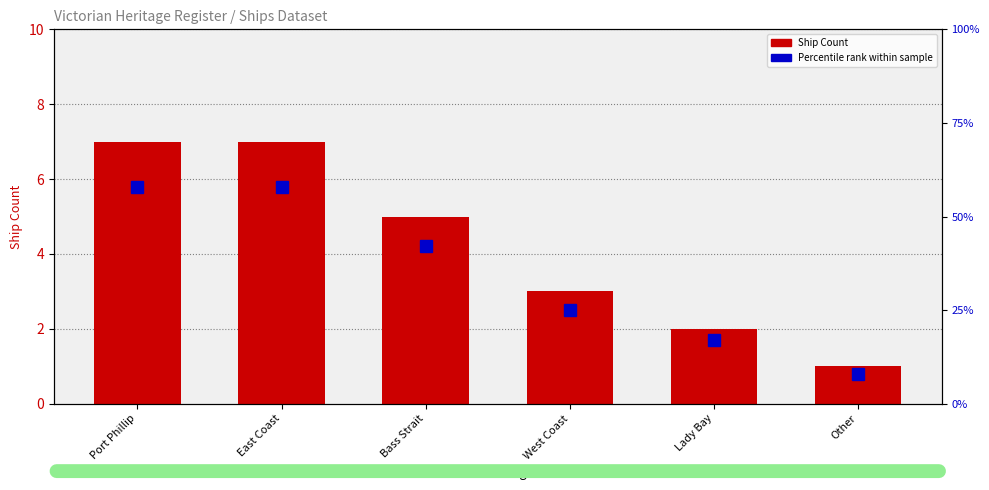

What is the label of the 5th bar from the right?

East Coast